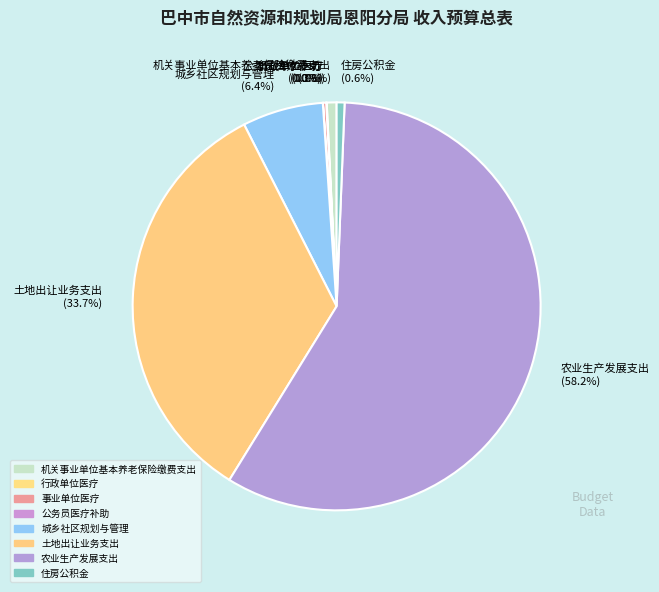

Does any single category account for the majority?

Yes